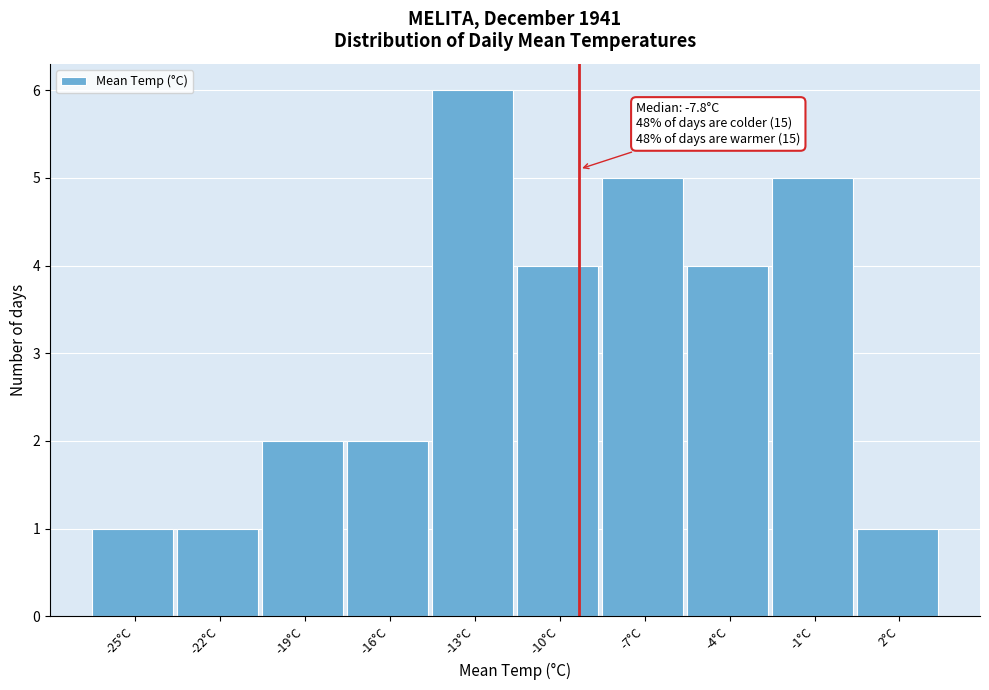

Reading left to right, list all the values displayed in this chart.

-25°C=1	-22°C=1	-19°C=2	-16°C=2	-13°C=6	-10°C=4	-7°C=5	-4°C=4	-1°C=5	2°C=1